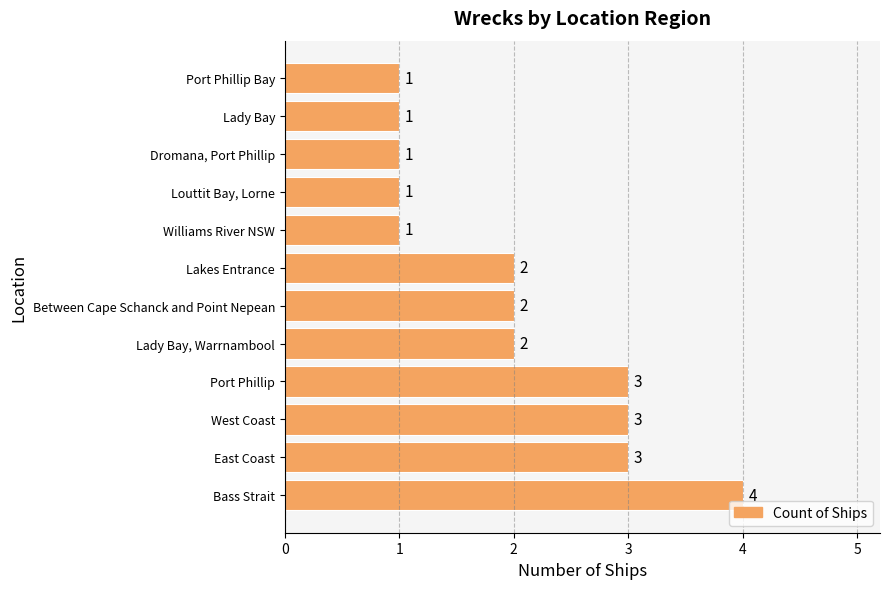

What is the ratio of the value at Dromana, Port Phillip to the value at East Coast?

0.3